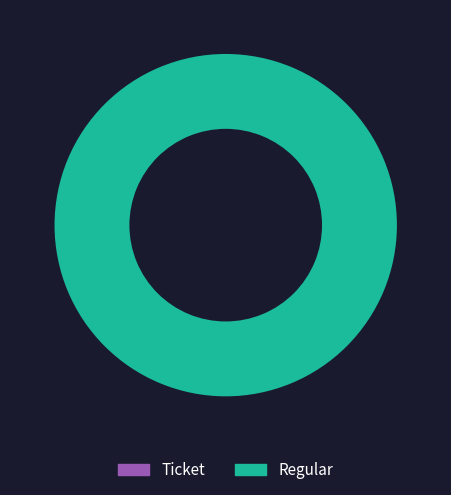

To the nearest percent, what is the average slice percentage?

50%